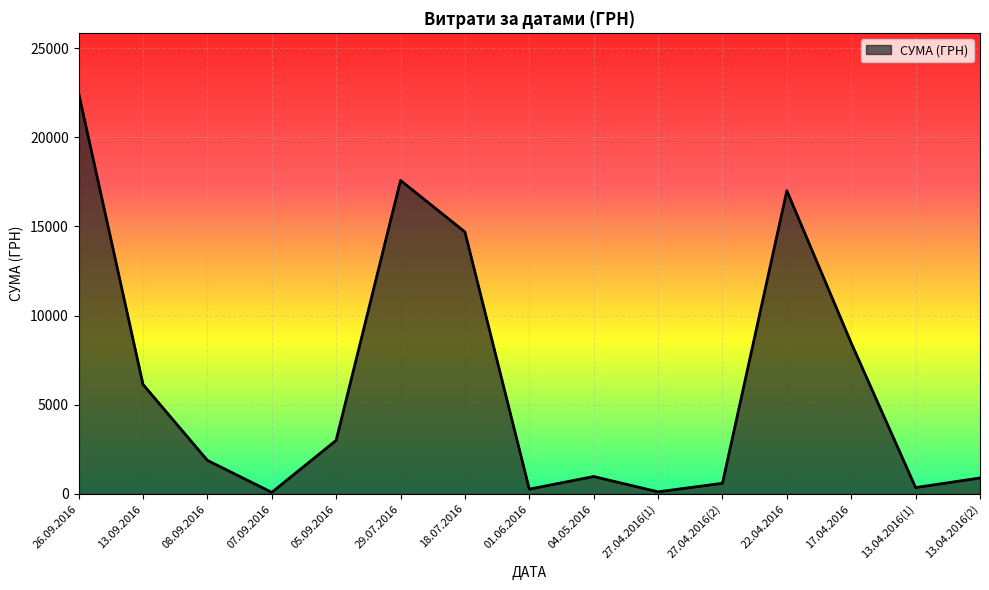

What is the greatest value displayed?

22483.2